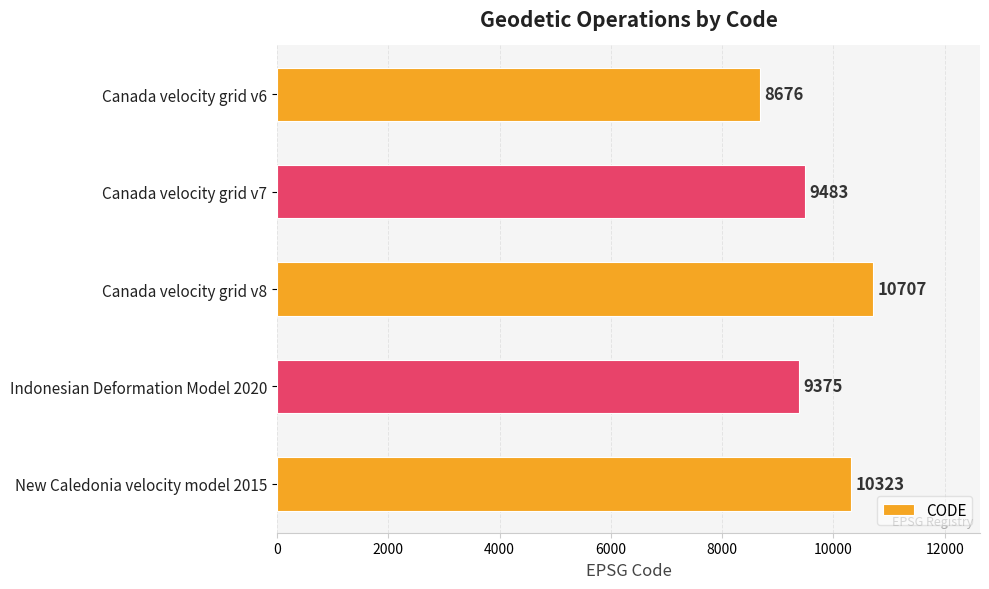

What is the label of the 3rd bar from the bottom?

Canada velocity grid v8